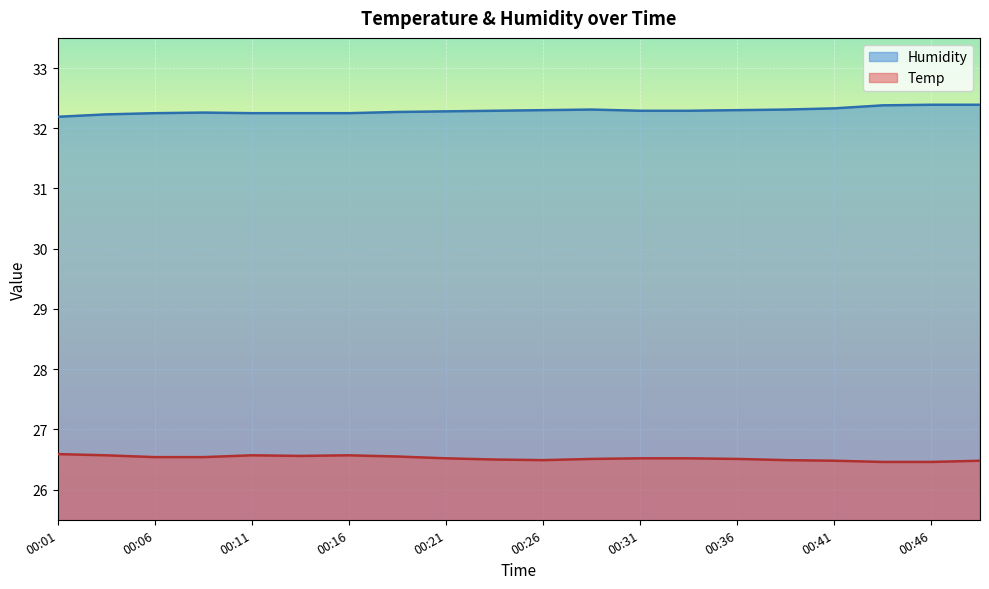

At which label is Humidity closest to 32?

00:01